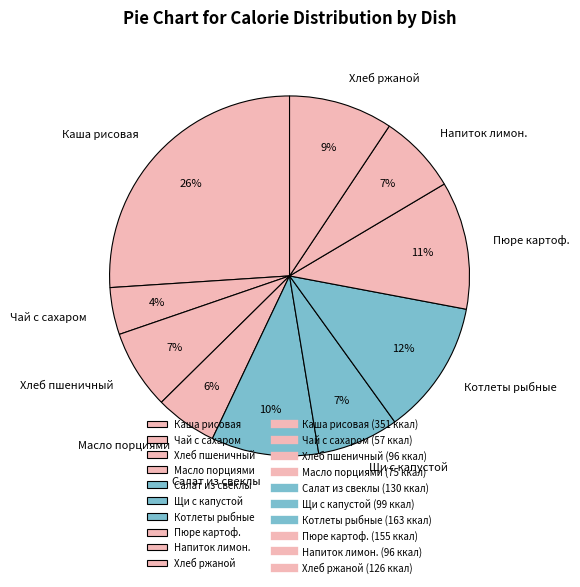

Is it true that Хлеб пшеничный is 17% of the pie?

False